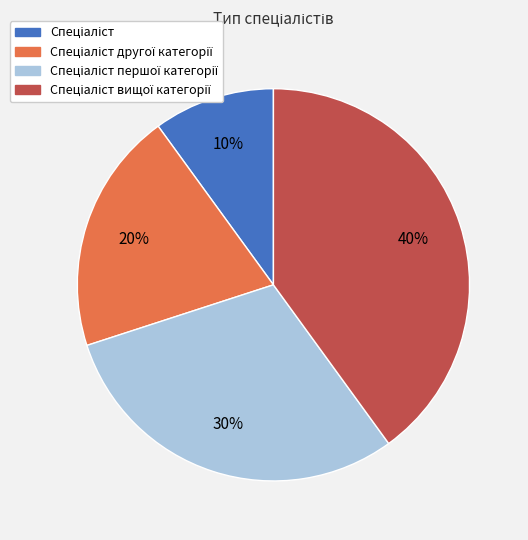

Is there a majority slice in this chart?

No